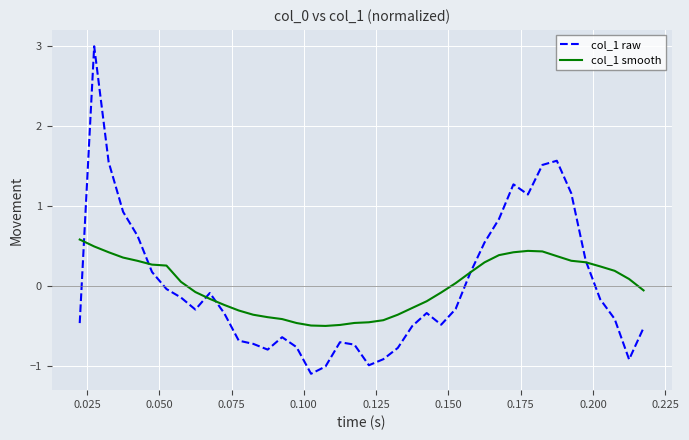

Which series has the widest spread of values?

col_1 raw